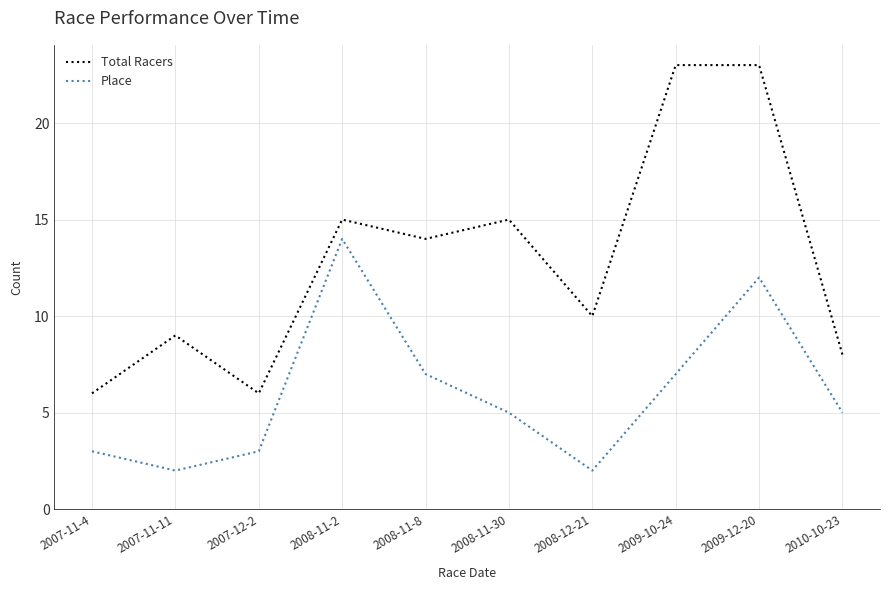

Which series has the largest total across all categories?

Total Racers